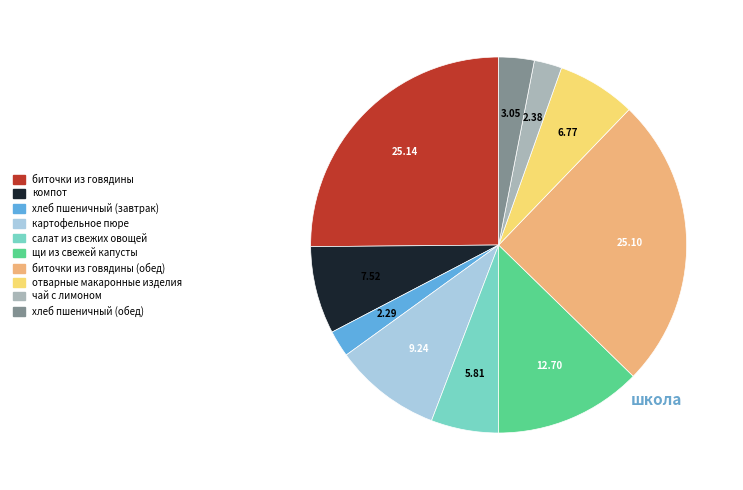

Is there a majority slice in this chart?

No